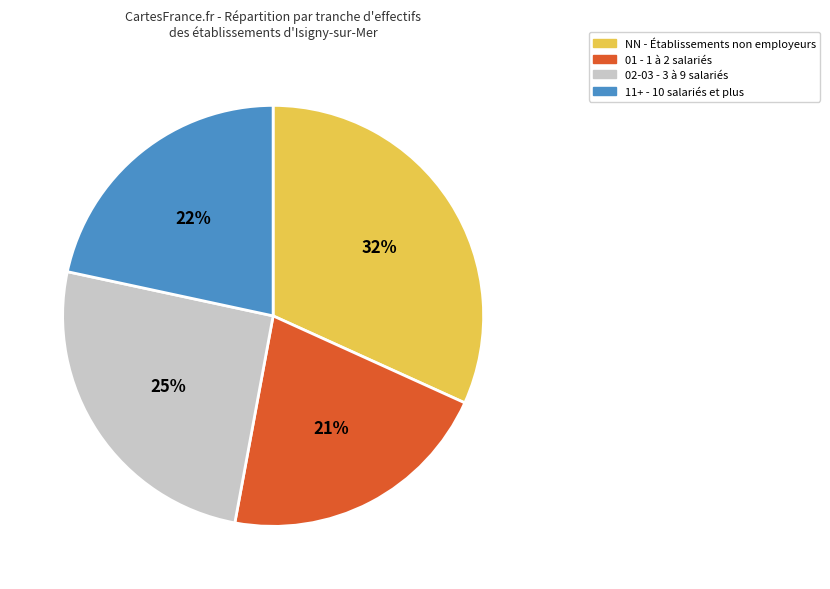

To the nearest percent, what is the average slice percentage?

25%